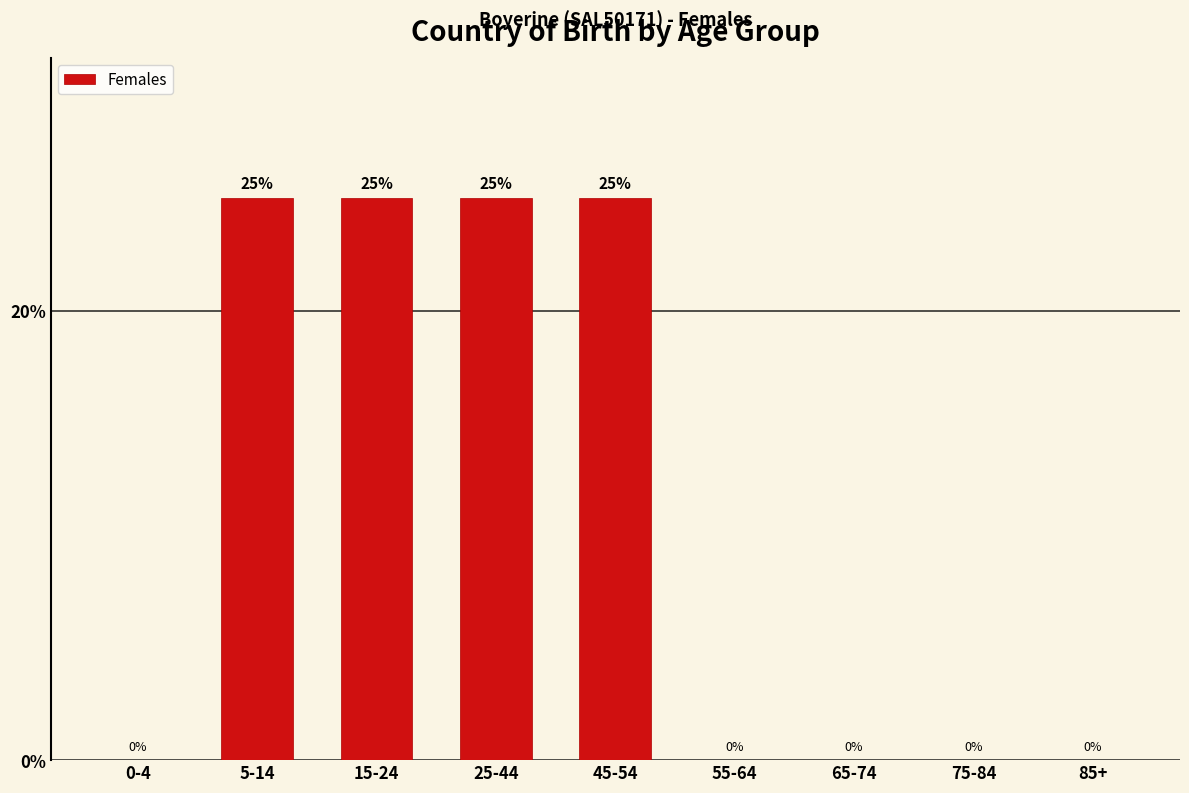

What is the ratio of the value at 15-24 to the value at 45-54?

1.0